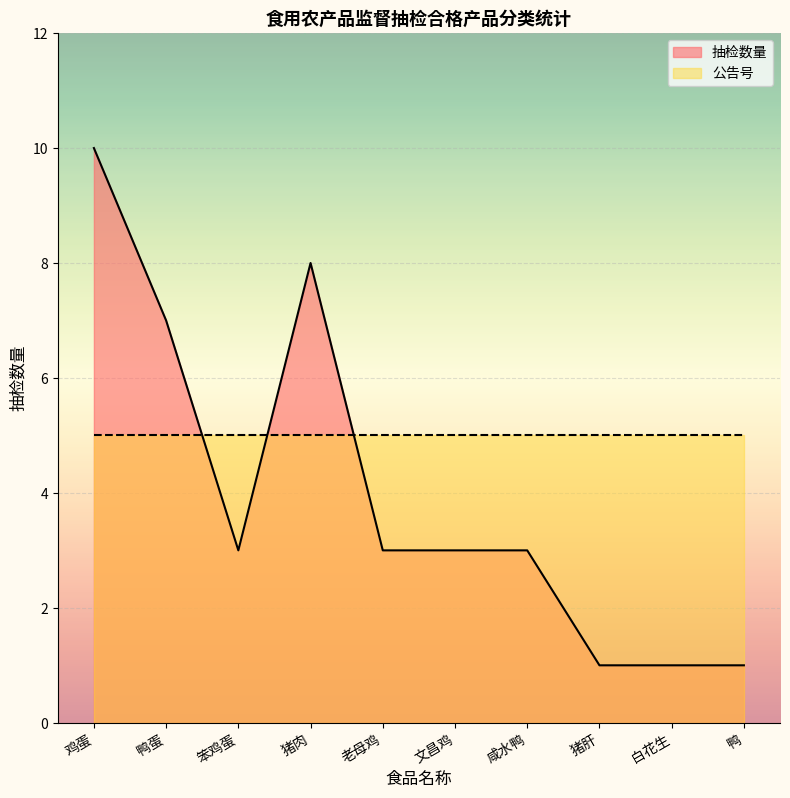

After their last crossing, which series has the higher values: 抽检数量 or 公告号?

公告号